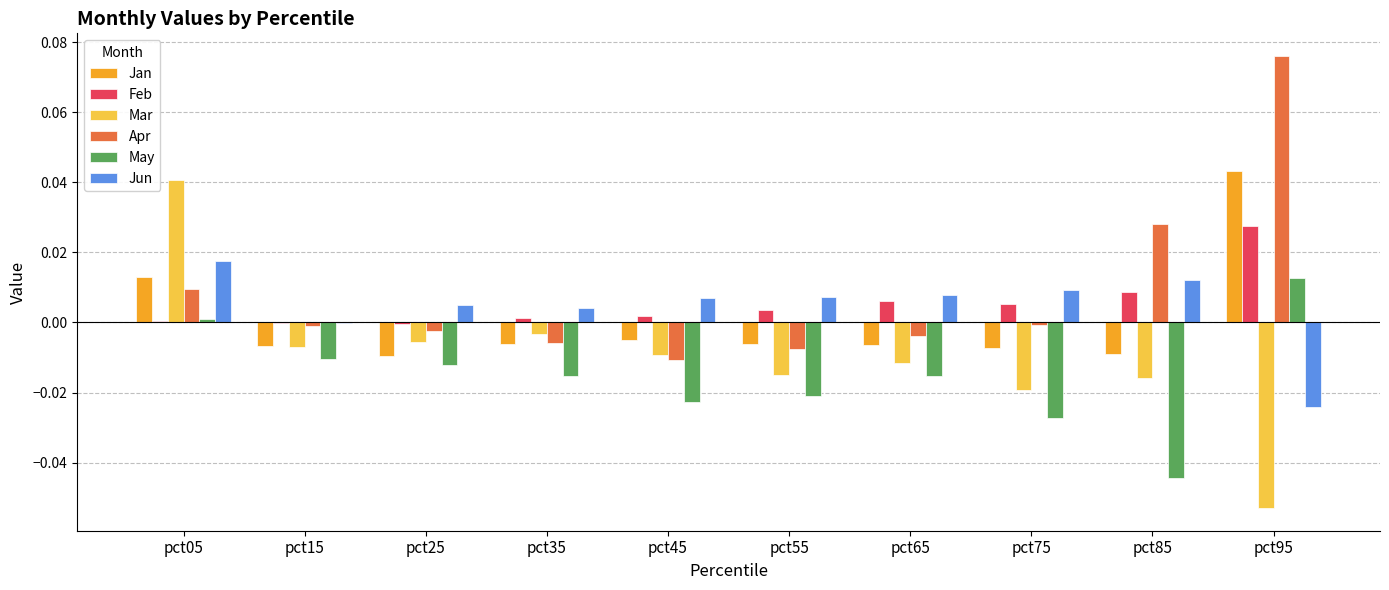

At which label does Jan reach its peak?

pct95